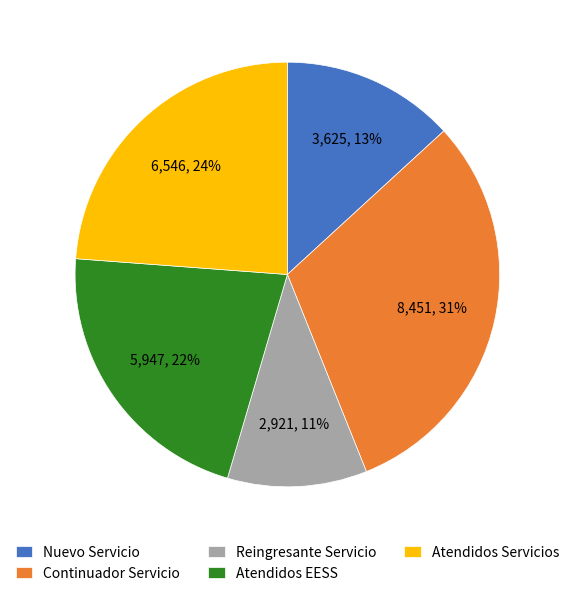

True or false: Reingresante Servicio accounts for 1% of the total.

False